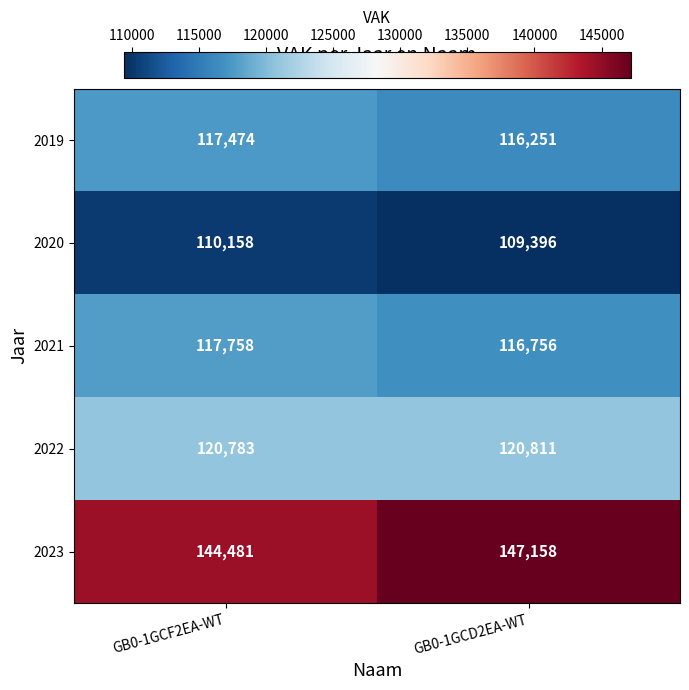

At which category is the sum across all series the highest?

GB0-1GCF2EA-WT